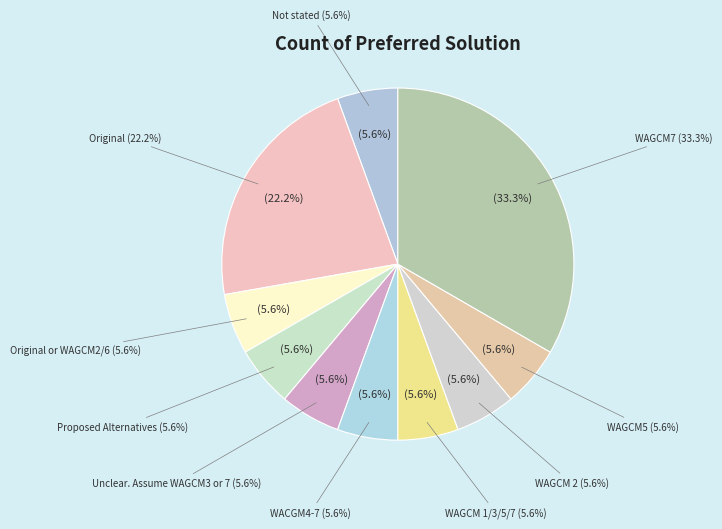

To the nearest percent, what portion does WAGCM7 represent?

33%